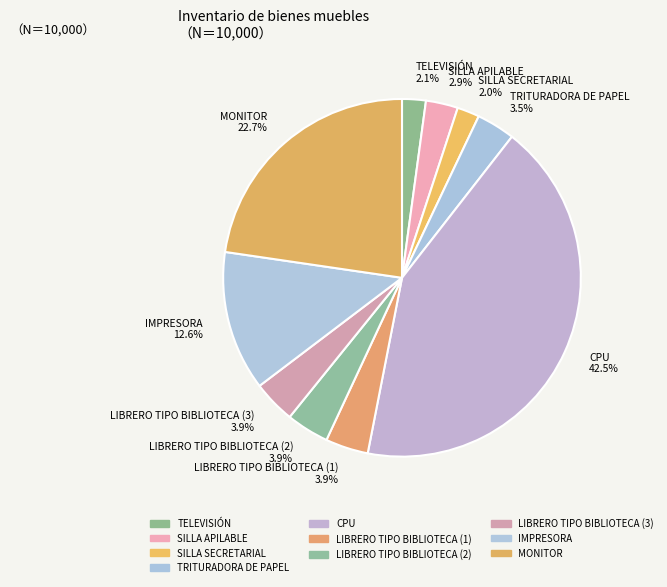

Does any single category account for the majority?

No